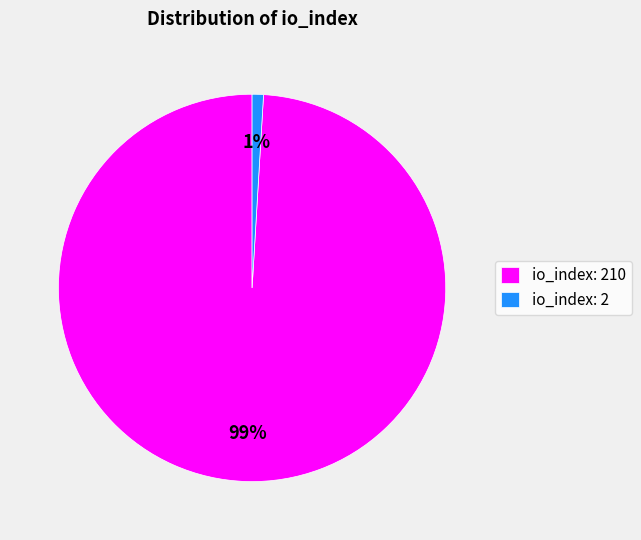

Count the number of slices in the pie.

2